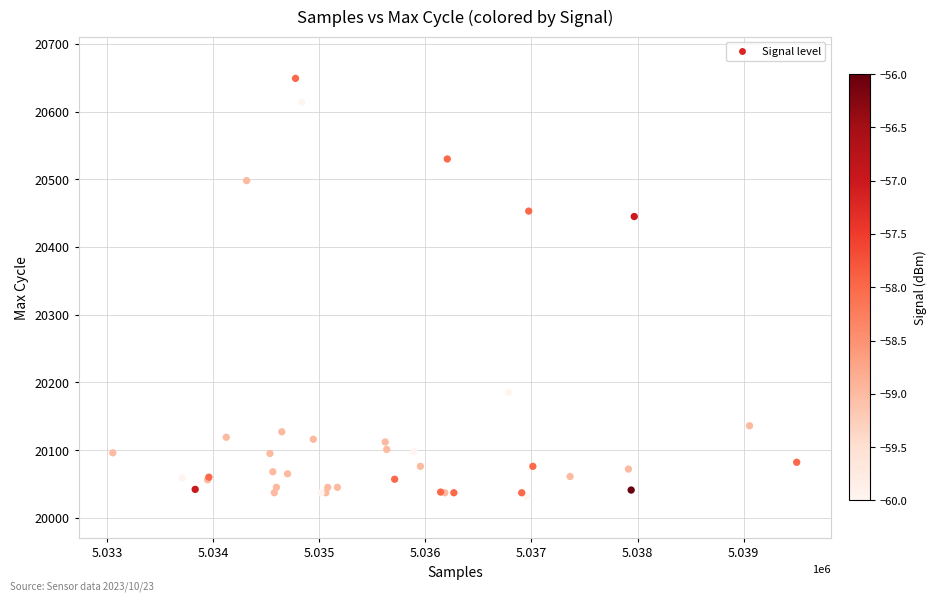

What Y value in the scatter plot is closest to 20340?

20445